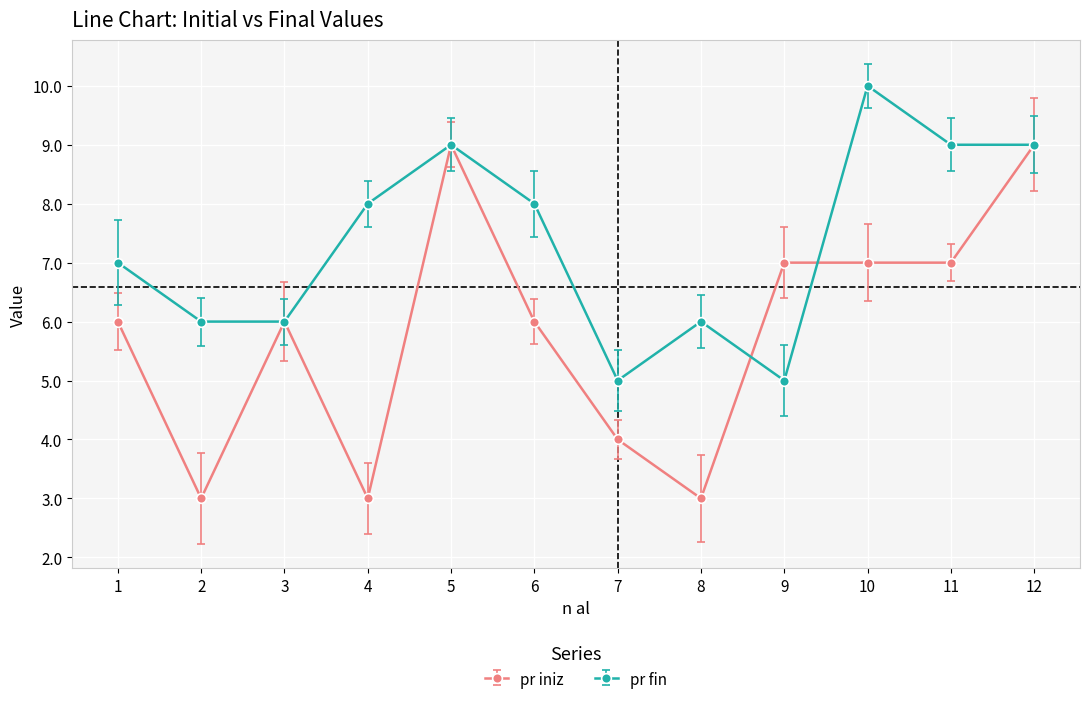

What are all the series names shown in the legend?

pr iniz, pr fin